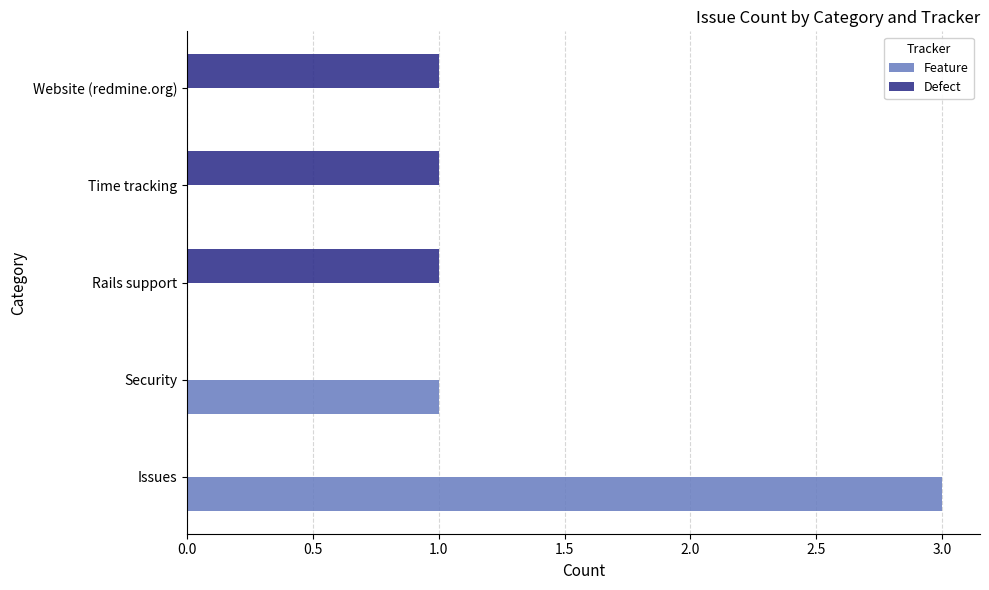

What is the greatest value displayed?

3